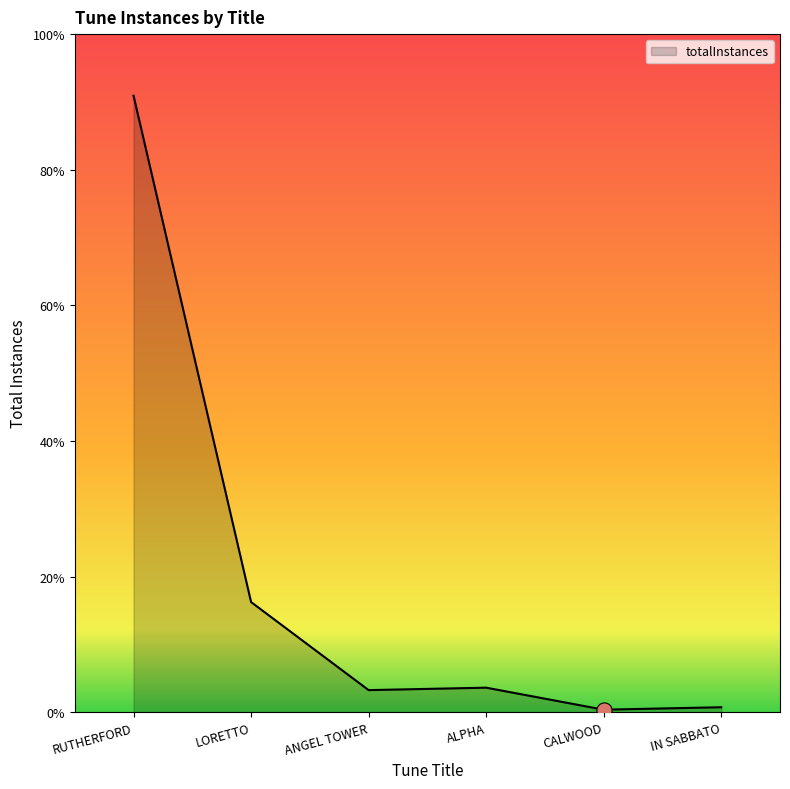

Between ALPHA and CALWOOD, which is larger?

ALPHA